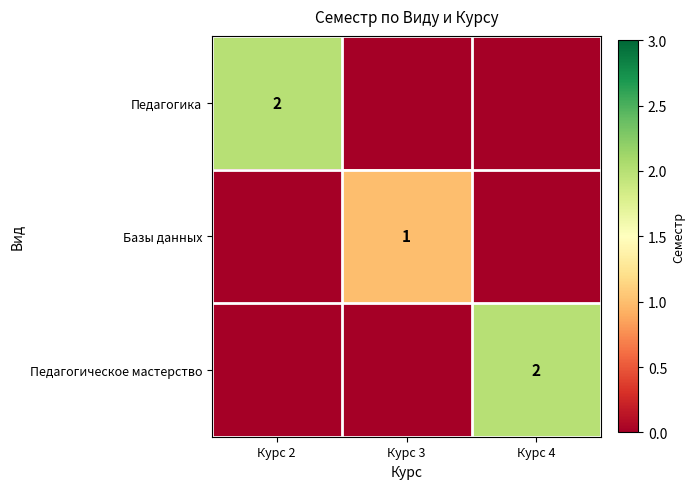

The Педагогическое мастерство series shows 1 at Курс 4. True or false?

False